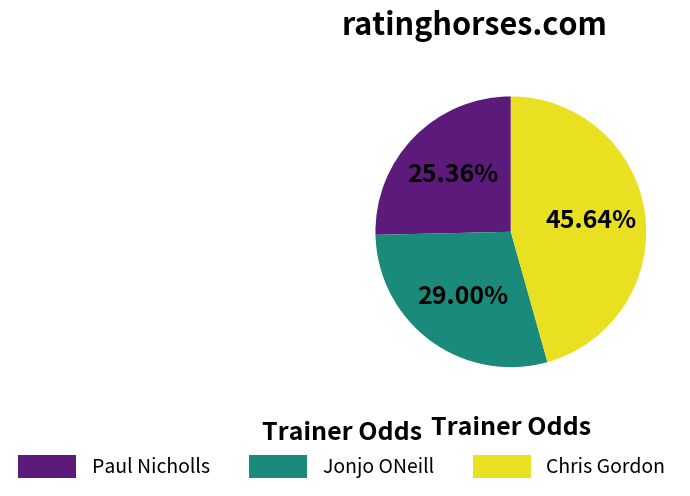

What is the largest slice in the pie chart?

Chris Gordon